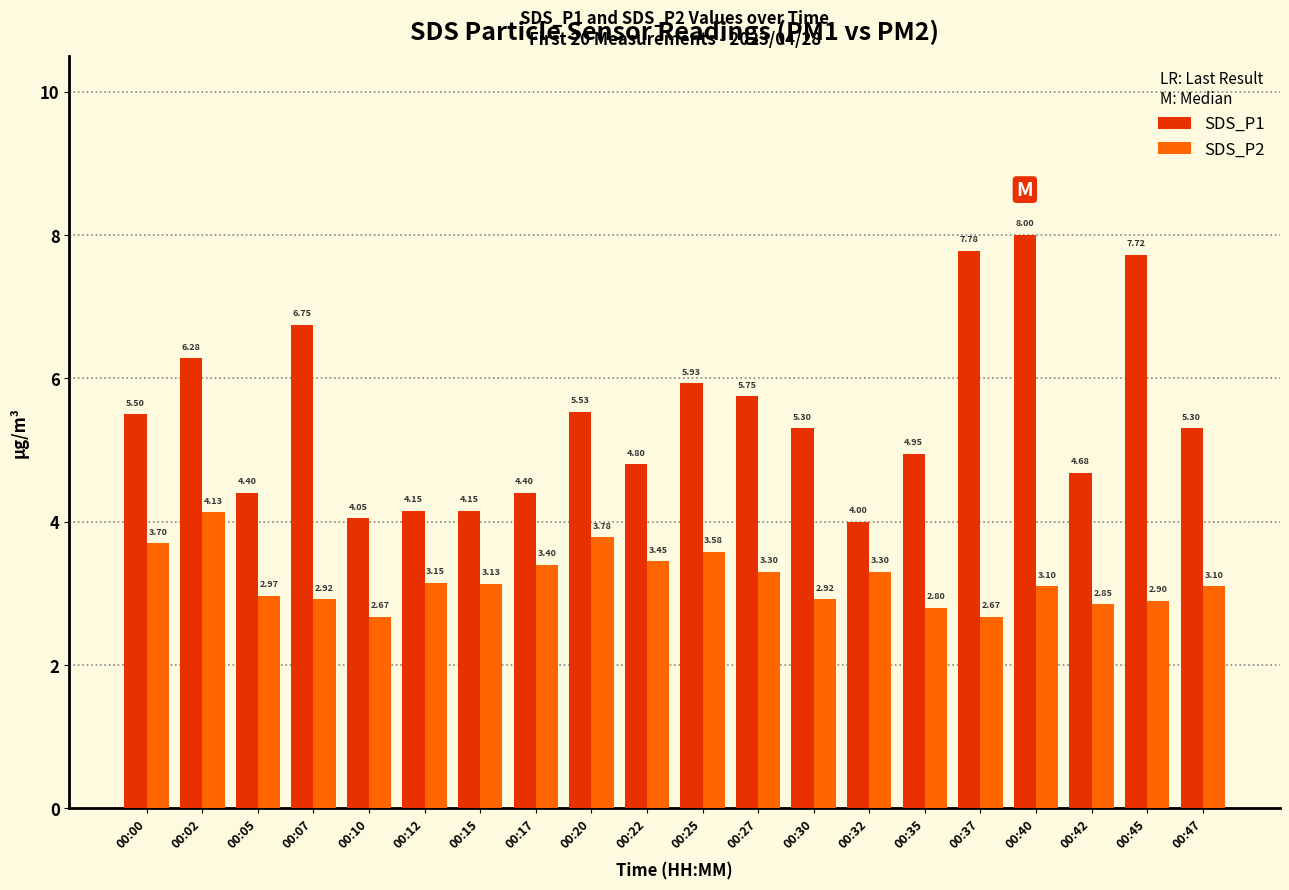

Rank the series at 00:17 from highest to lowest value.

SDS_P1, SDS_P2